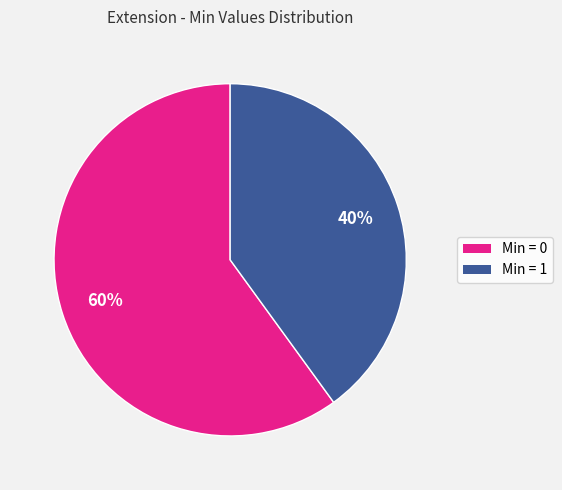

What is the largest slice in the pie chart?

Min = 0